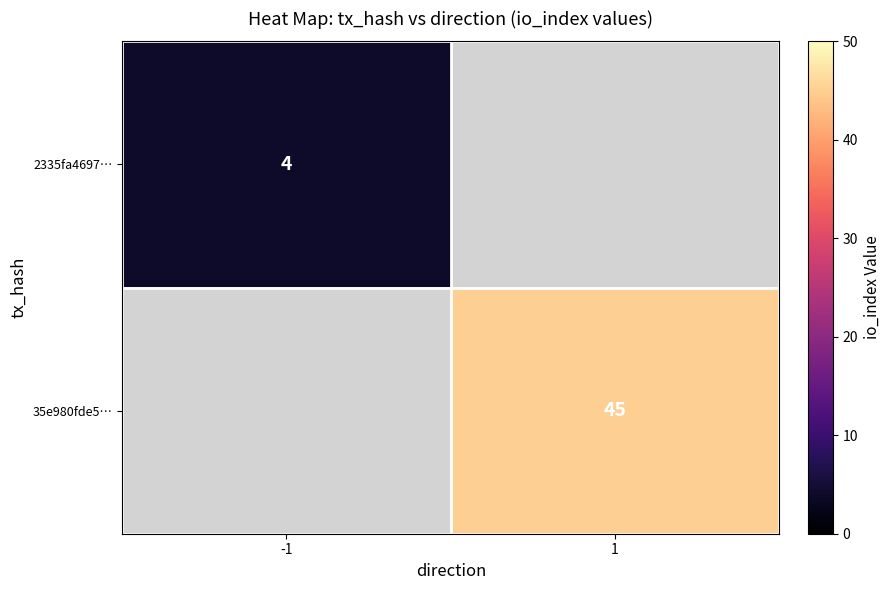

The value of 35e980fde5… at 1 is 60.3. True or false?

False